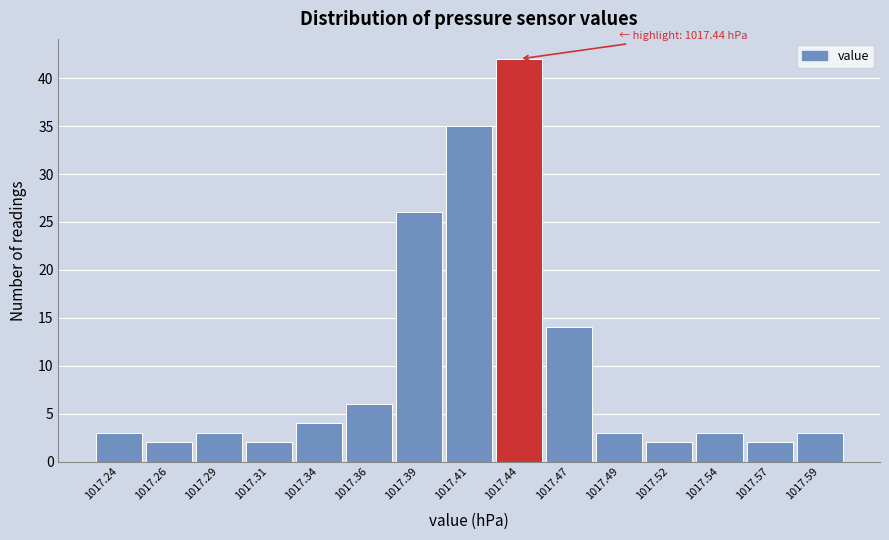

Reading left to right, transcribe all the data shown in this chart.

3	2	3	2	4	6	26	35	42	14	3	2	3	2	3